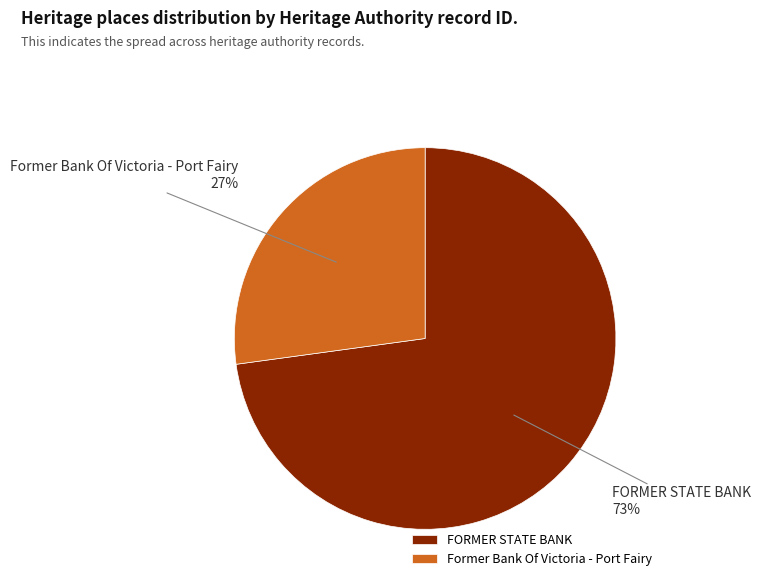

How many segments does this pie chart have?

2